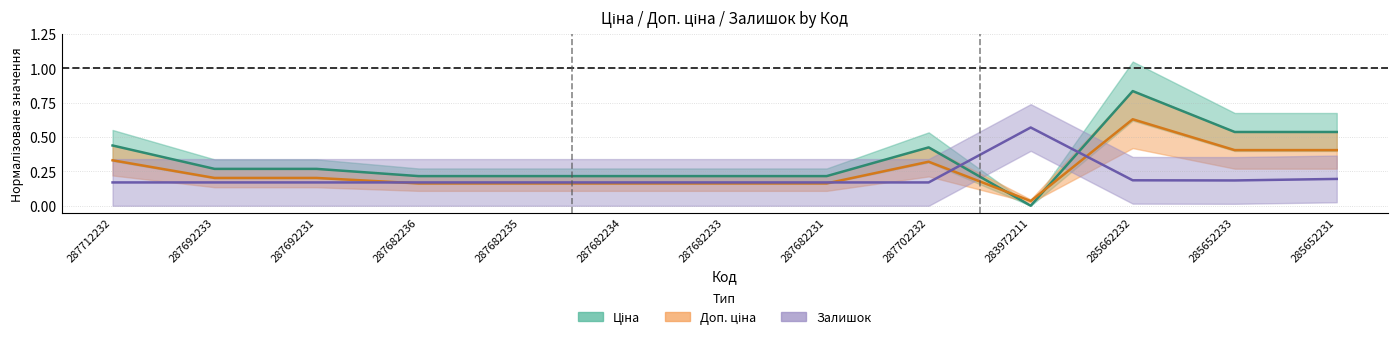

What value does the Ціна series have at 285652233?

0.5